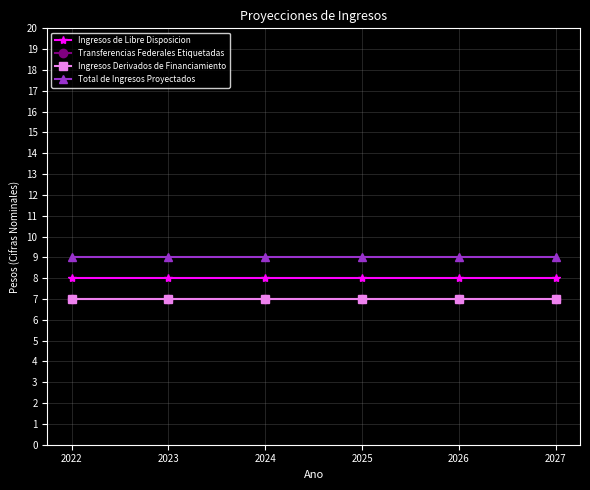

Does the chart have visible grid lines?

Yes